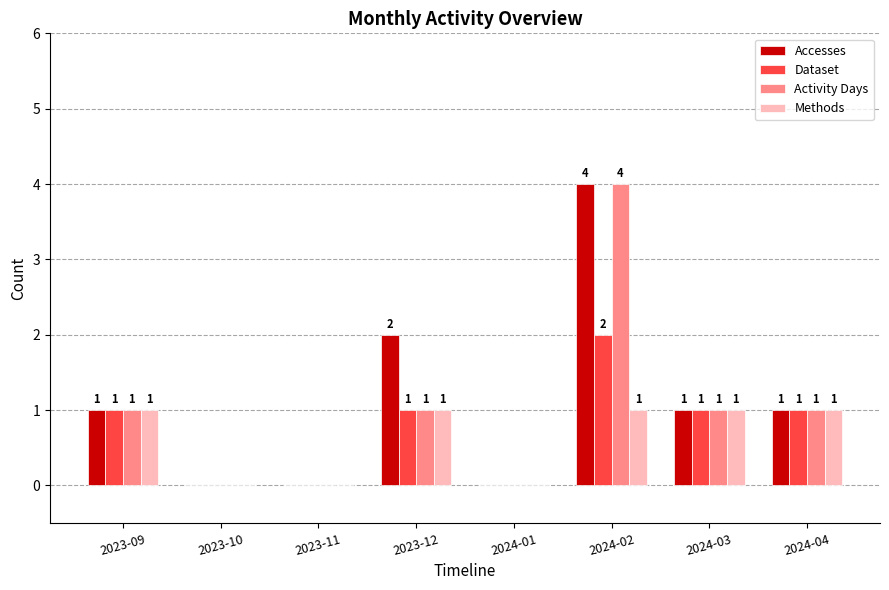

Count the Accesses values in the range 0 to 2.

7